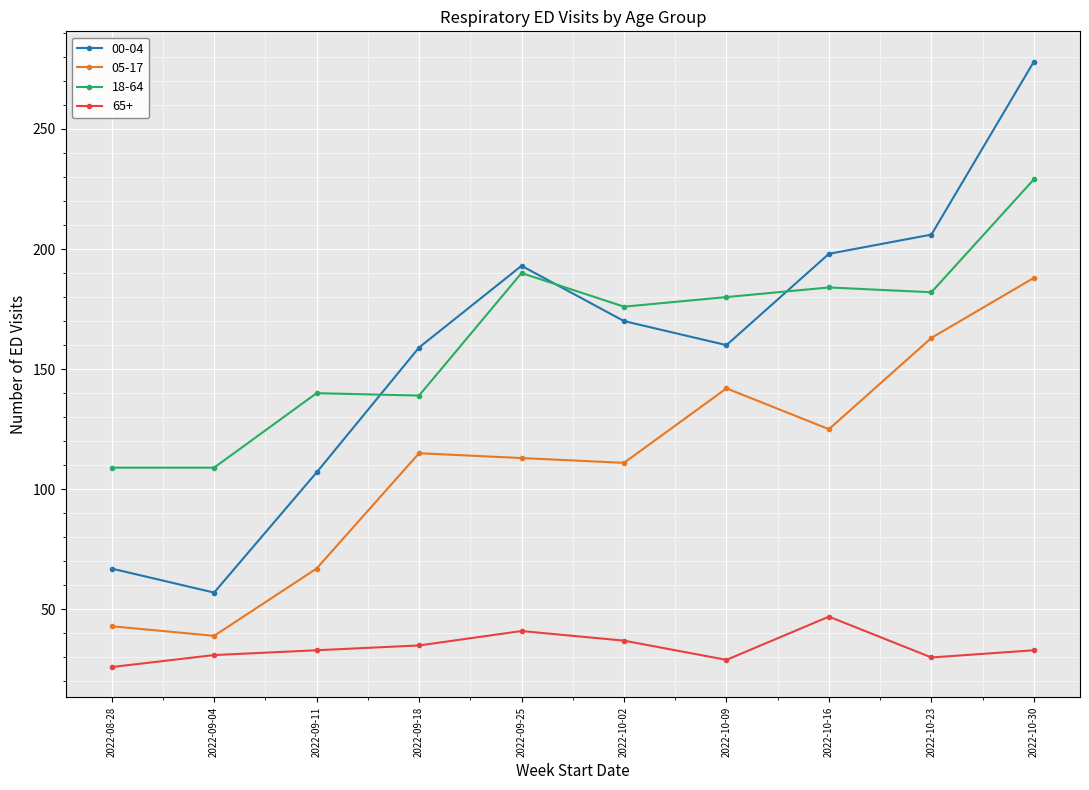

What are all the series names shown in the legend?

00-04, 05-17, 18-64, 65+